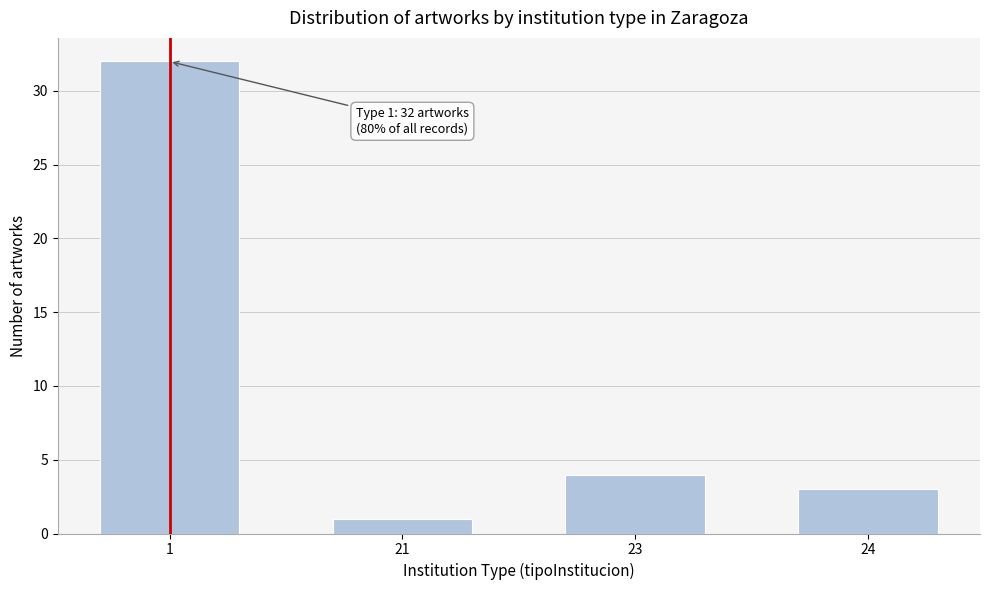

Reading left to right, list all the values displayed in this chart.

1=32	21=1	23=4	24=3